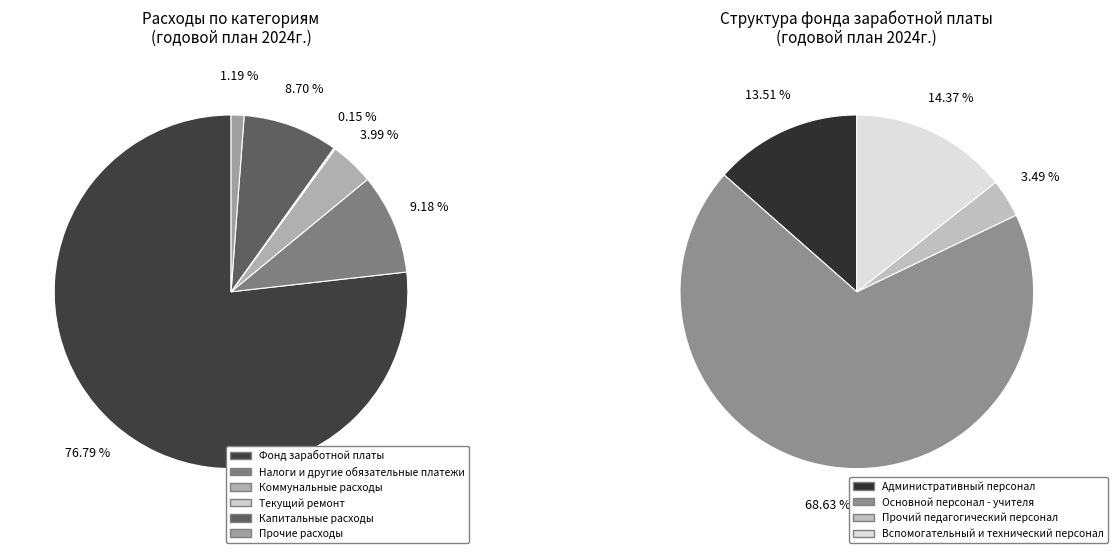

Between Прочие расходы and Коммунальные расходы, which is larger?

Коммунальные расходы